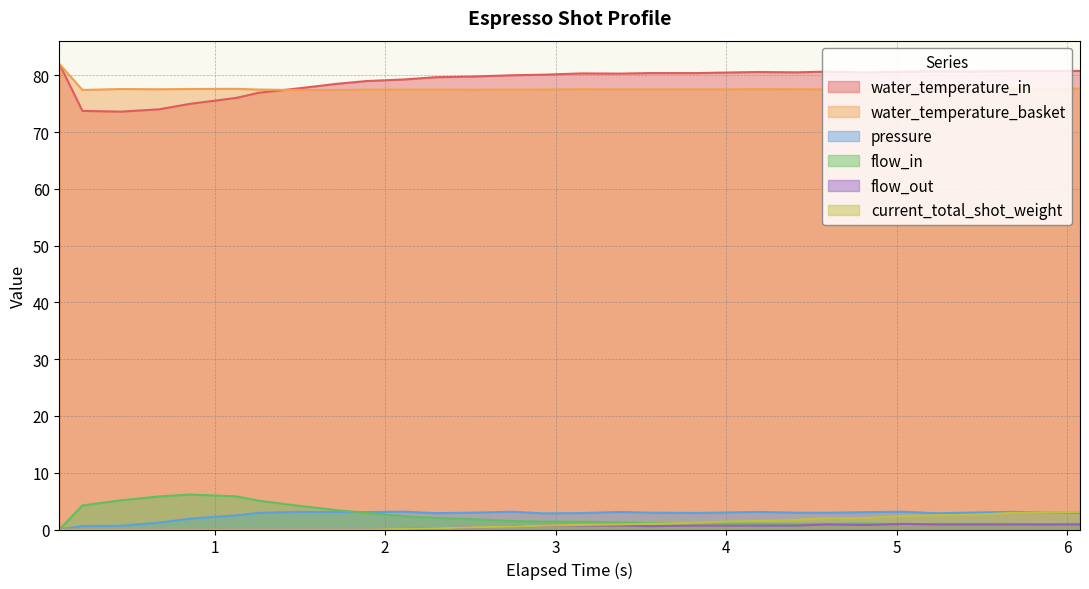

True or false: flow_out and water_temperature_basket intersect in this chart.

False